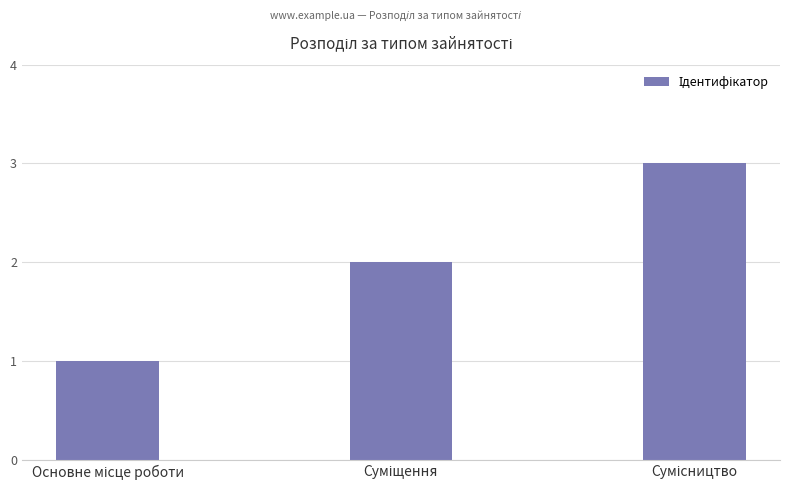

What is the maximum value shown in the chart?

3